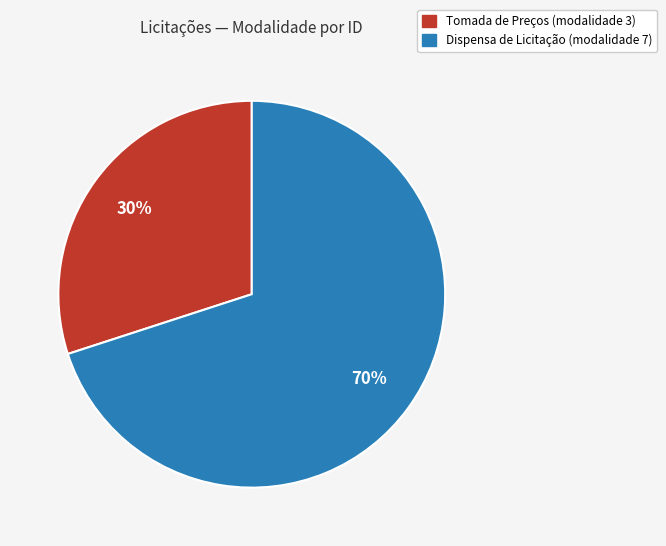

How many segments does this pie chart have?

2